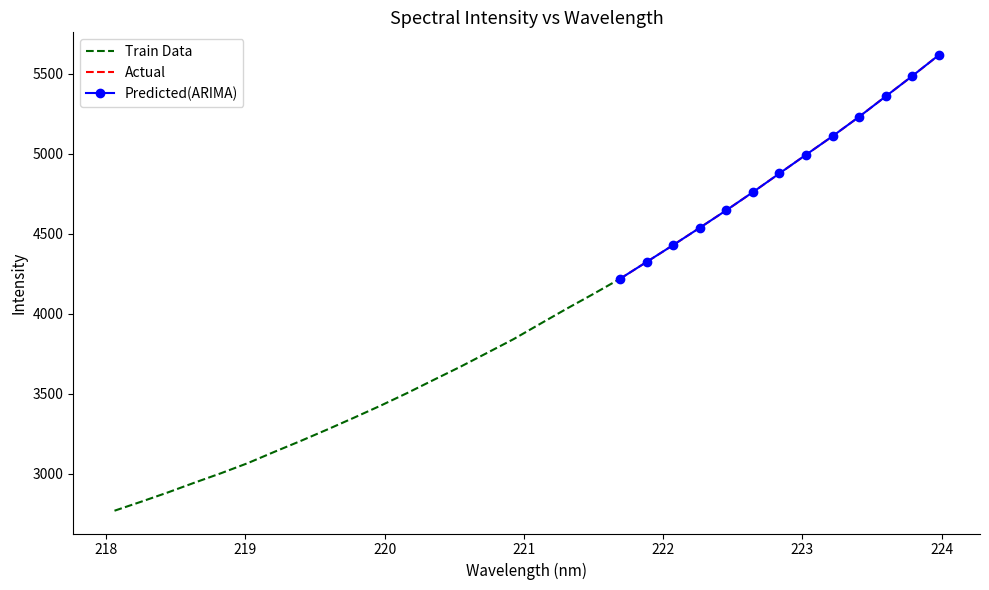

What is the approximate value at 220.5444?

3669.7